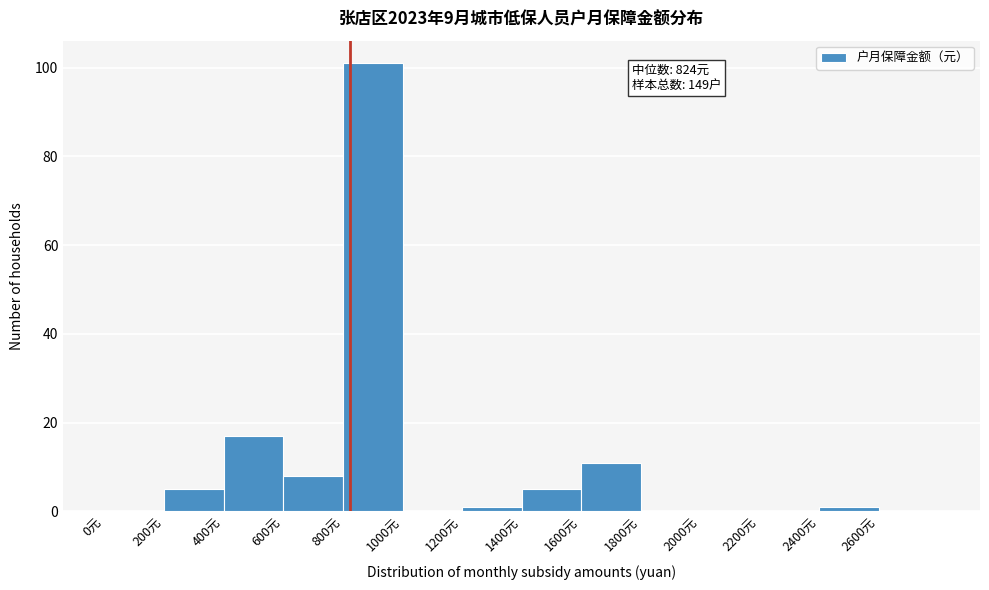

Over which range of the x-axis is the bar tallest?

800 to 1000